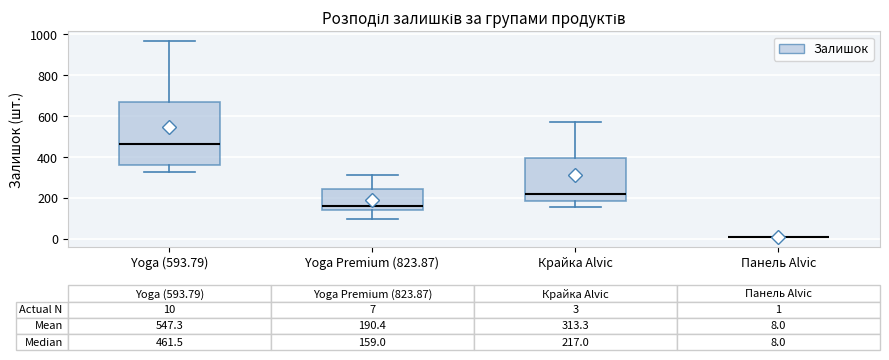

Which box is the tallest, from its lower edge to its upper edge?

Yoga (593.79)